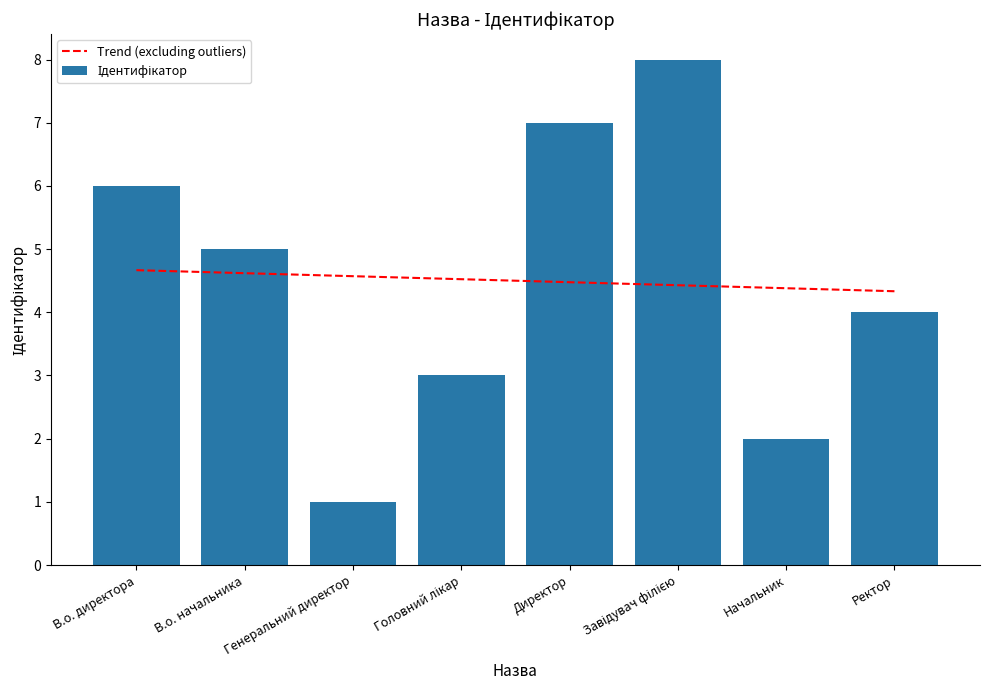

Rank the series by their average value, from lowest to highest.

Trend (excluding outliers), Ідентифікатор